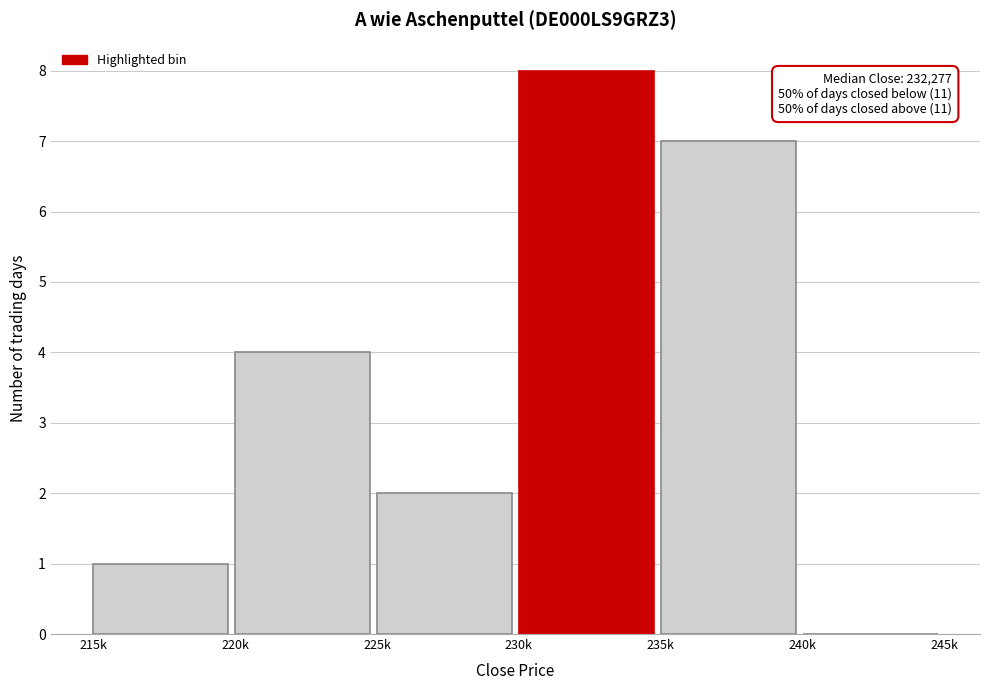

Reading right to left, extract all data points from this chart.

240k=0	235k=7	230k=8	225k=2	220k=4	215k=1